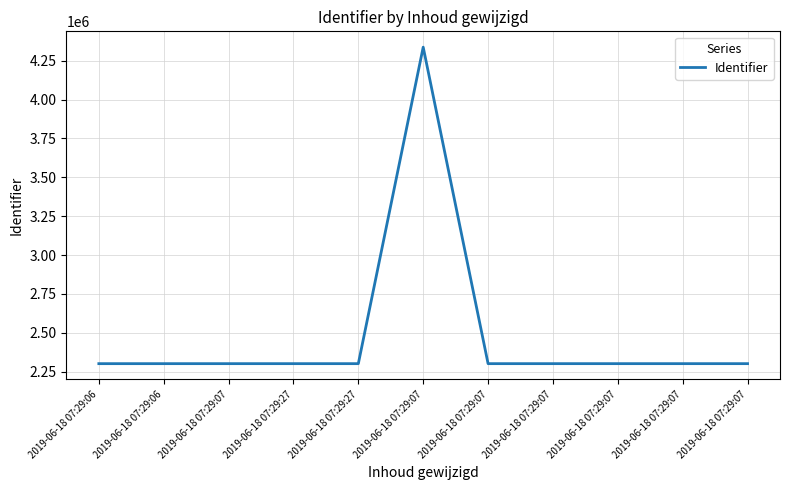

What is the label of the 5th point from the right?

2019-06-18 07:29:07